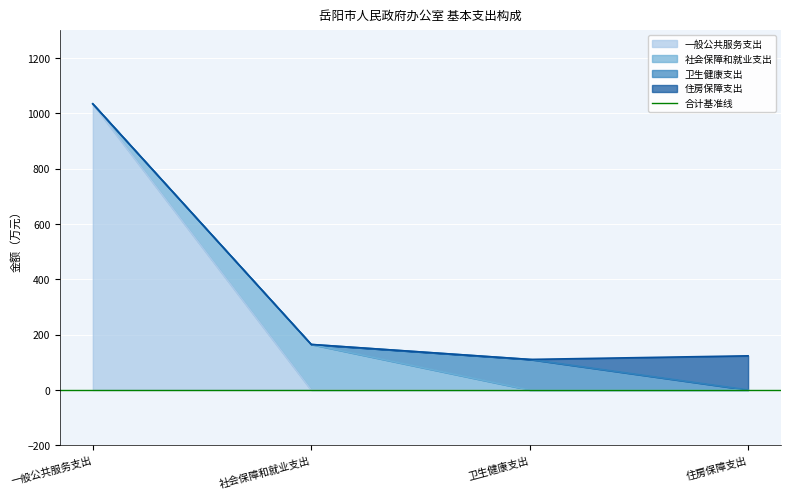

What is the average value of the 一般公共服务支出 series?

258.5